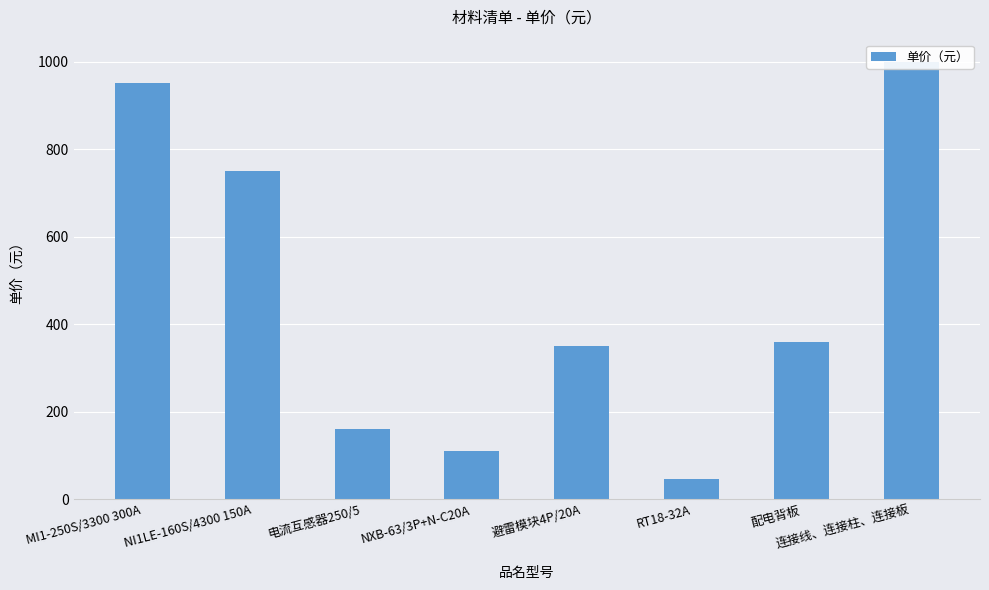

Reading left to right, what are all the values shown in this chart?

950	750	160	110	350	45	360	1000